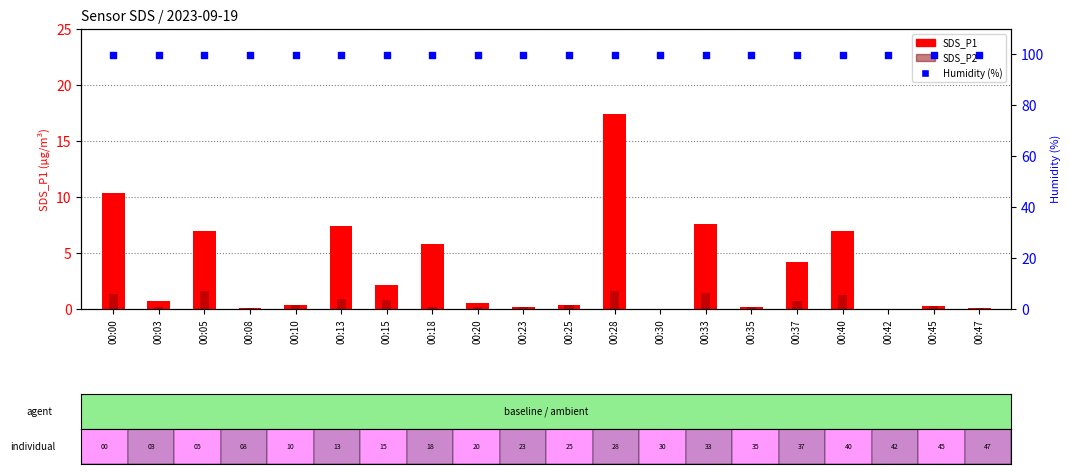

Is the value of SDS_P1 at 00:15 greater than the value of SDS_P2 at 00:08?

Yes